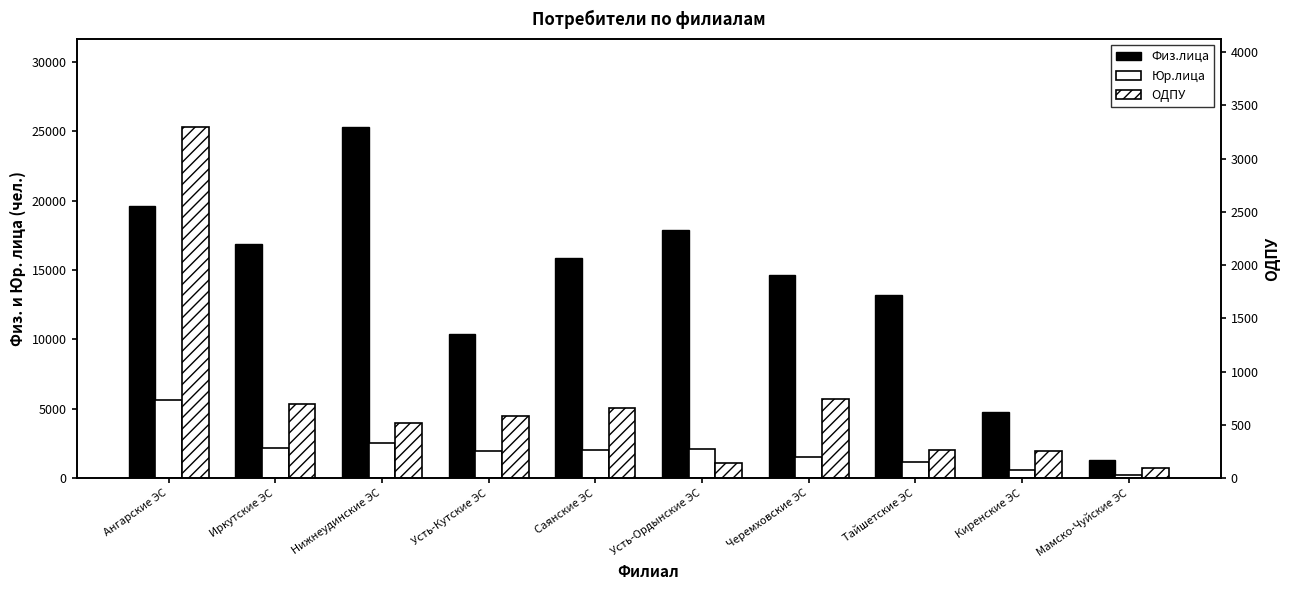

What is the difference between the maximum and minimum values in the Физ.лица series?

23972